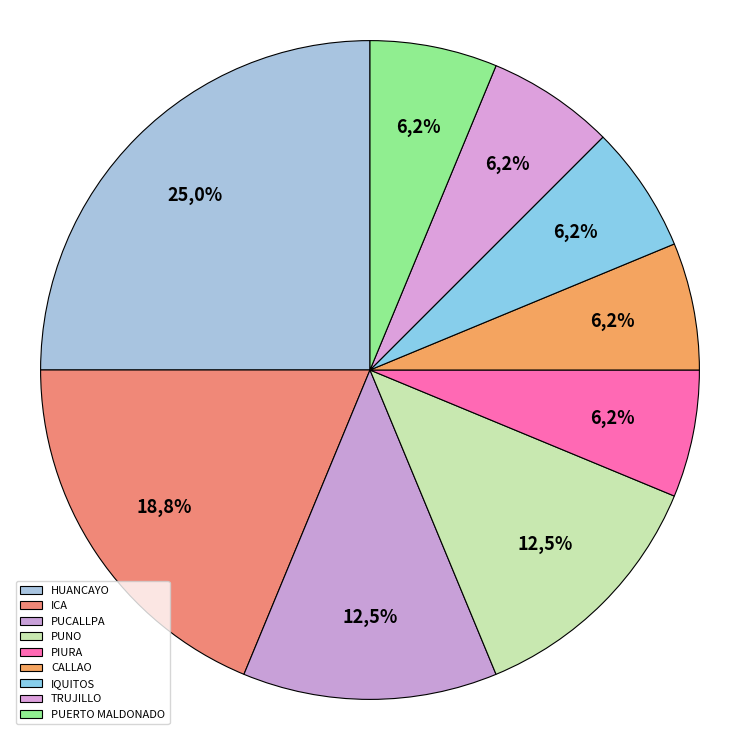

What percentage is NOT represented by PUERTO MALDONADO?

93.8%